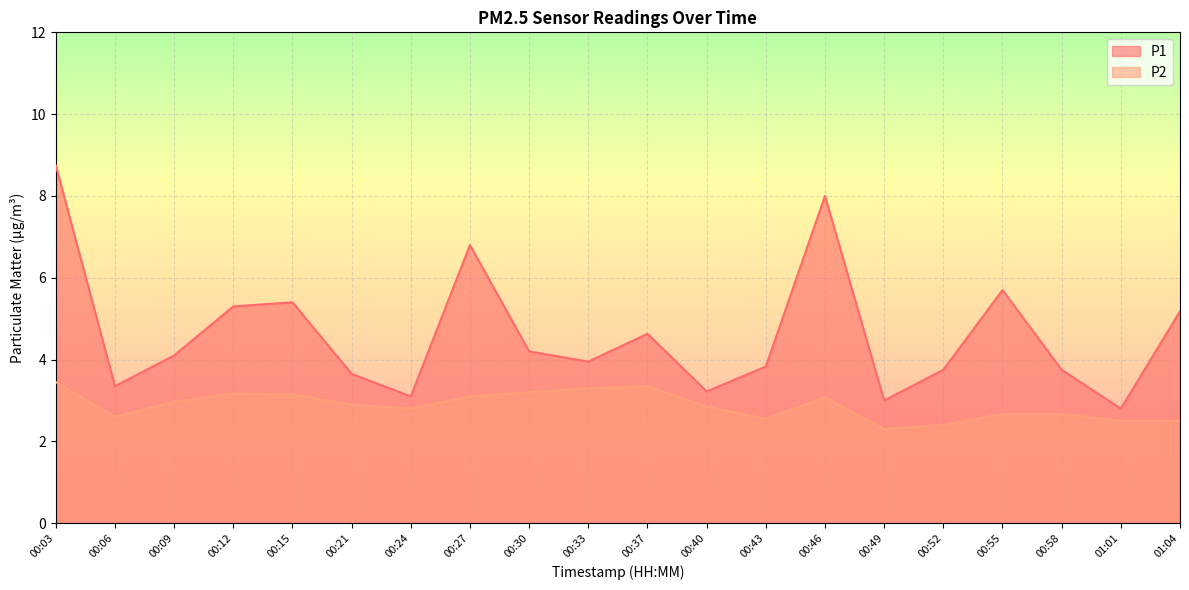

Which series changed the most between 00:46 and 00:55?

P1